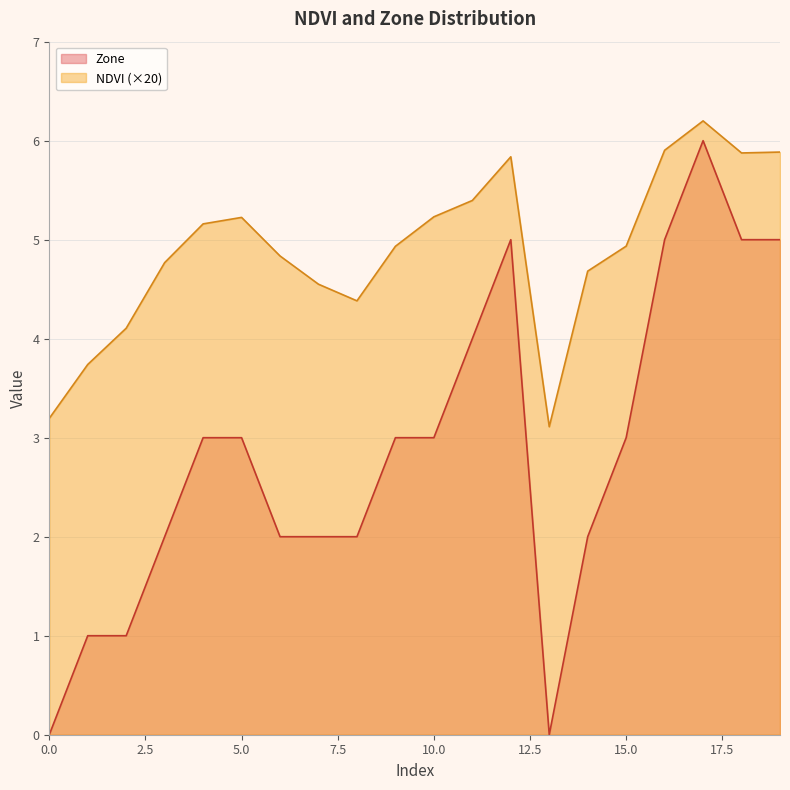

Where is the first local maximum for NDVI?

5